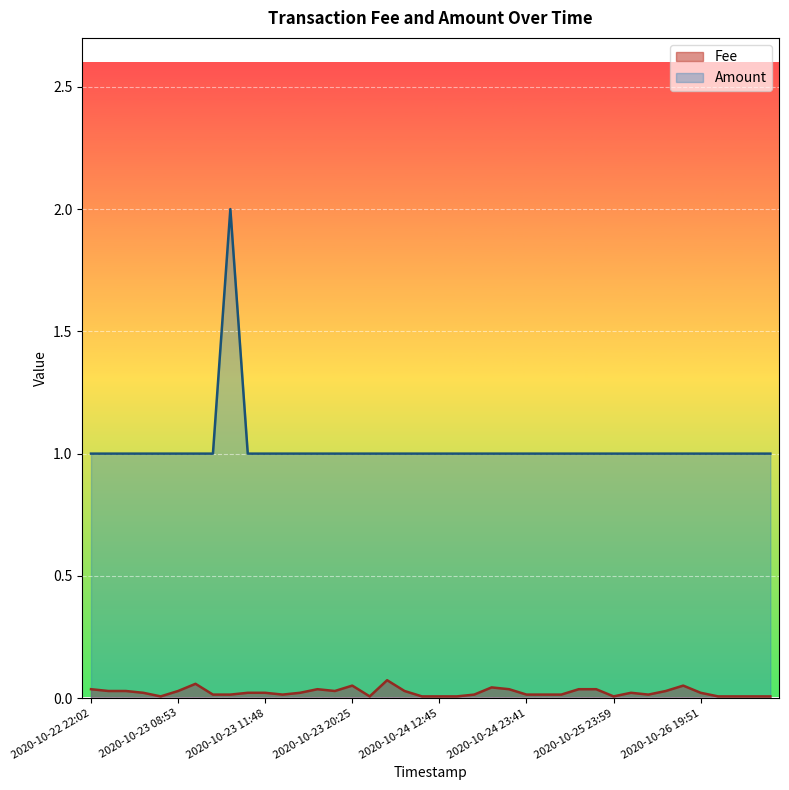

Between 2020-10-25 23:59 and 2020-10-23 09:21, which is larger?

2020-10-23 09:21